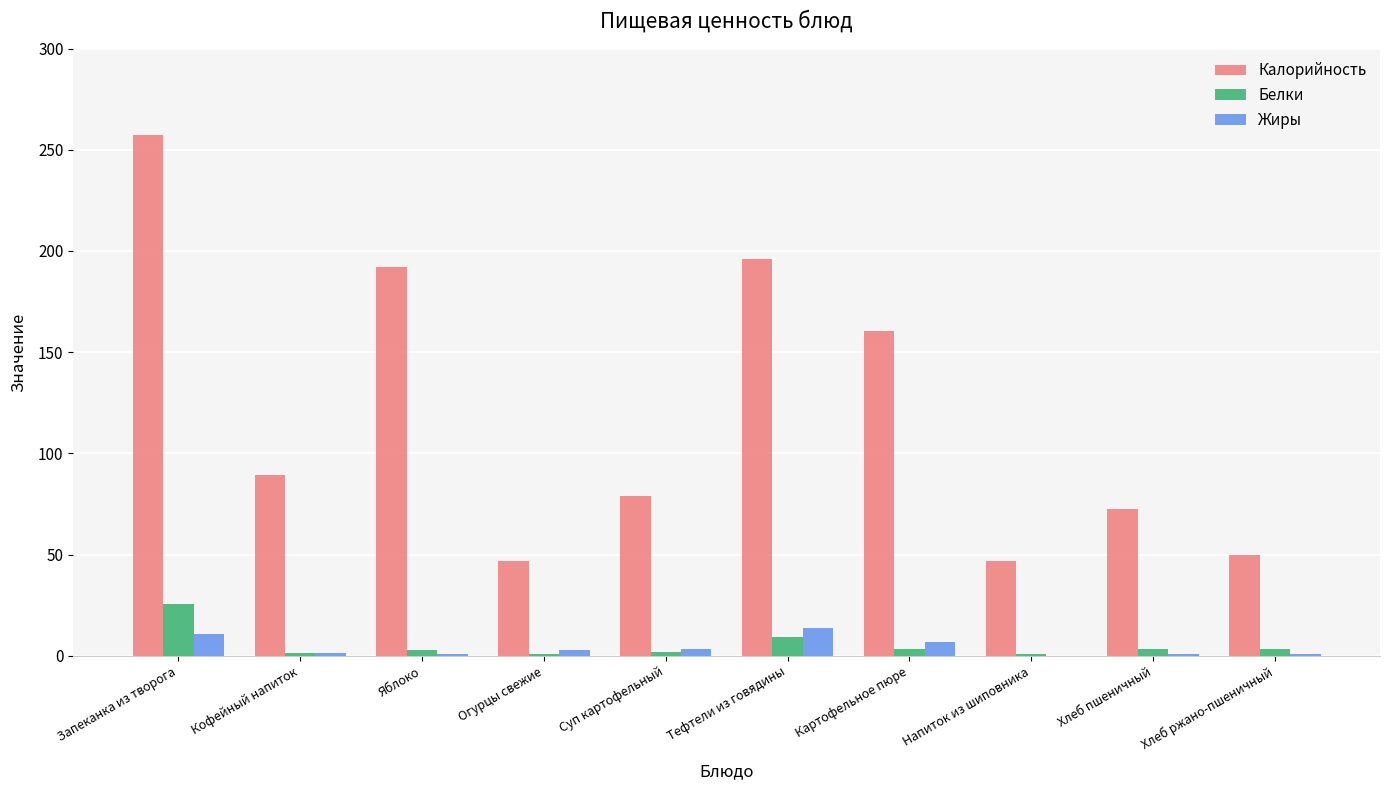

Which series has the largest total across all categories?

Калорийность